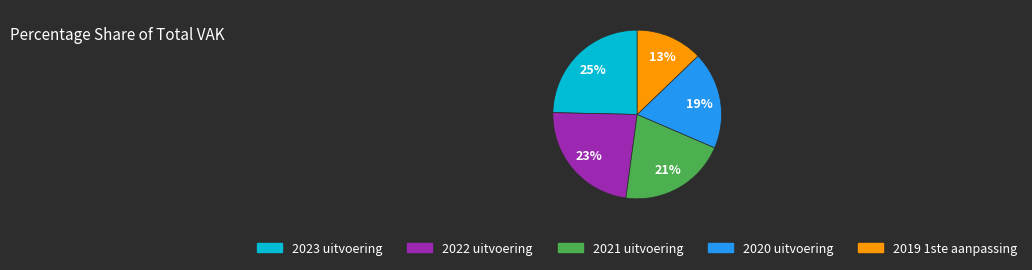

What is the ratio of the value at 2021 uitvoering to the value at 2023 uitvoering?

0.8